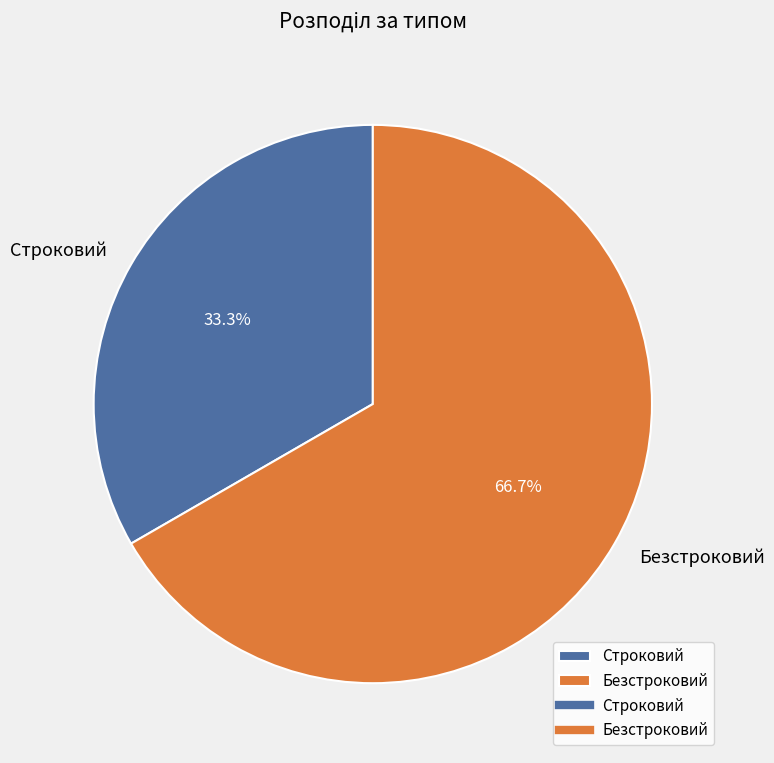

To the nearest percent, what portion does Безстроковий represent?

67%